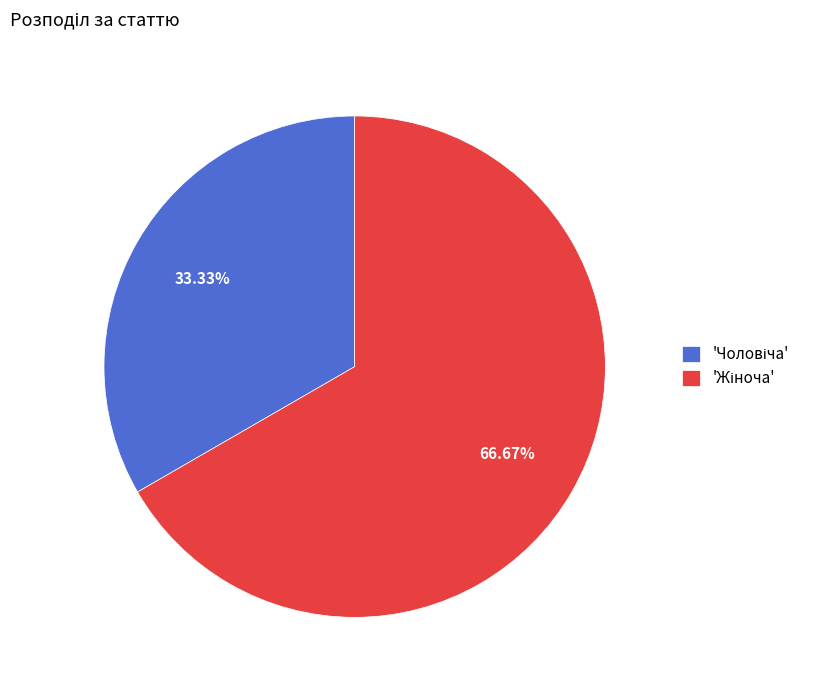

Is there a majority slice in this chart?

Yes